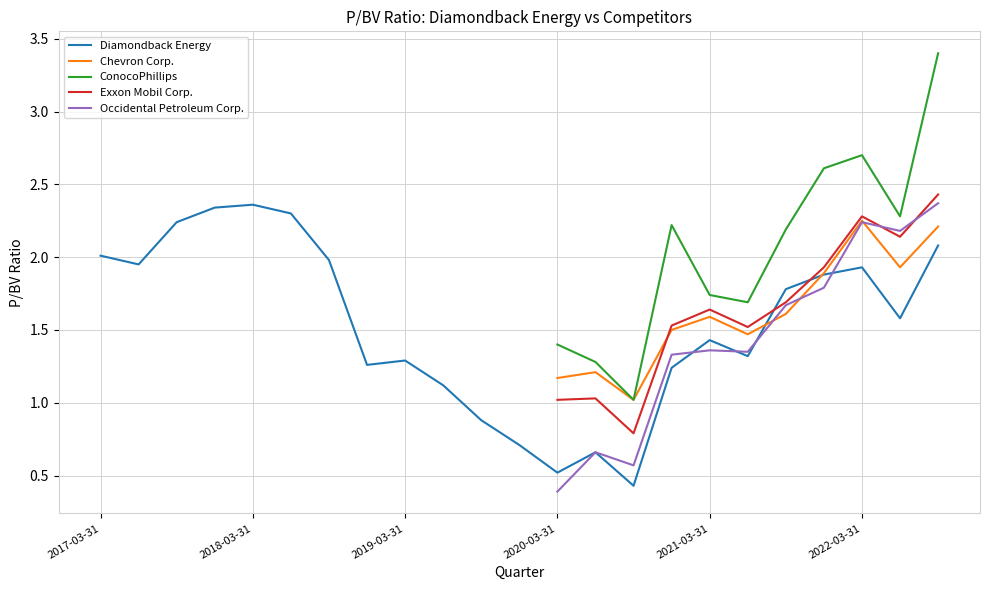

The Chevron Corp. series shows 1.6 at 2021-03-31. True or false?

True